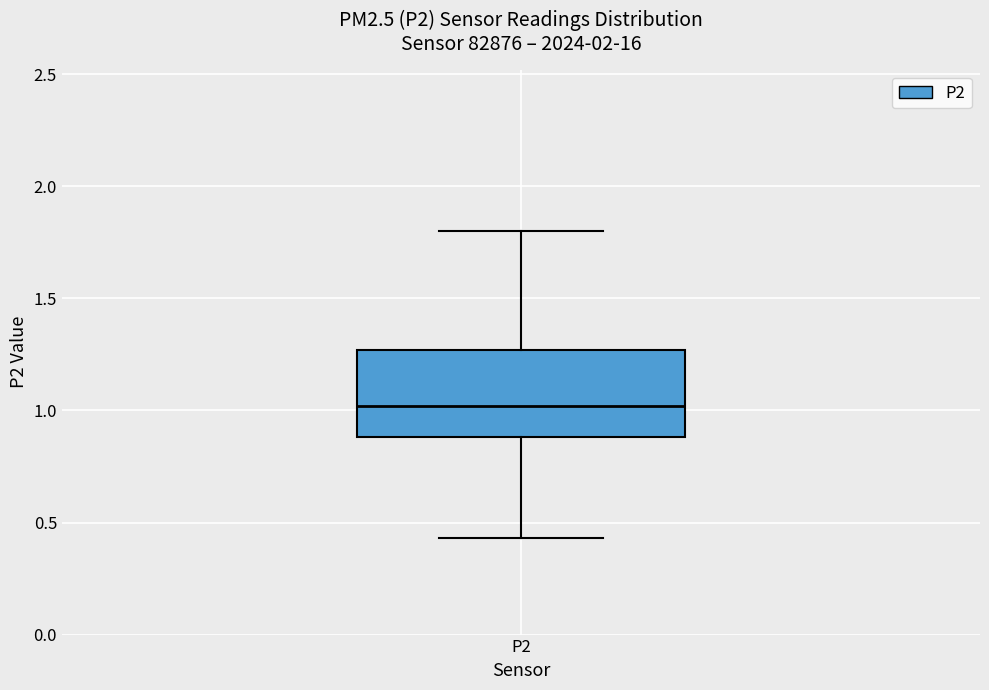

Transcribe this box plot: give where the median line is, the range the box spans, and where the two whiskers end, as read against the y-axis. The values are not printed on the chart, so give them approximately, as read against the axis.

median 1.00, box 0.90 to 1.25, whiskers 0.45 to 1.80